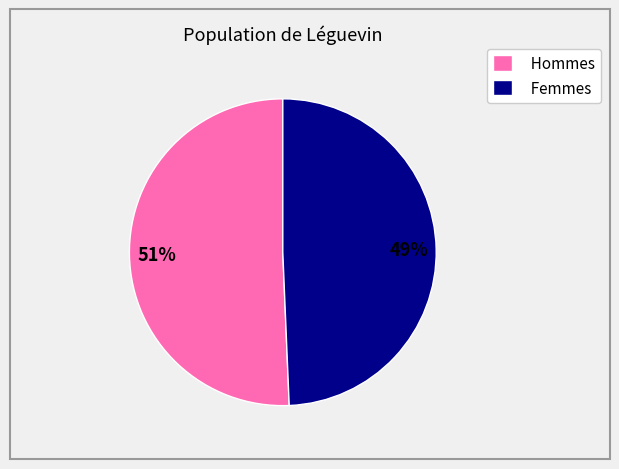

To the nearest percent, what is the combined percentage of Hommes and Femmes?

100%